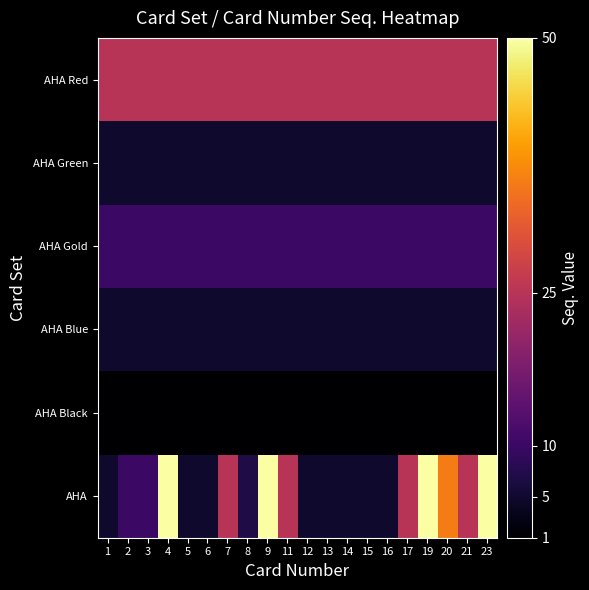

How many distinct data groups are displayed?

6